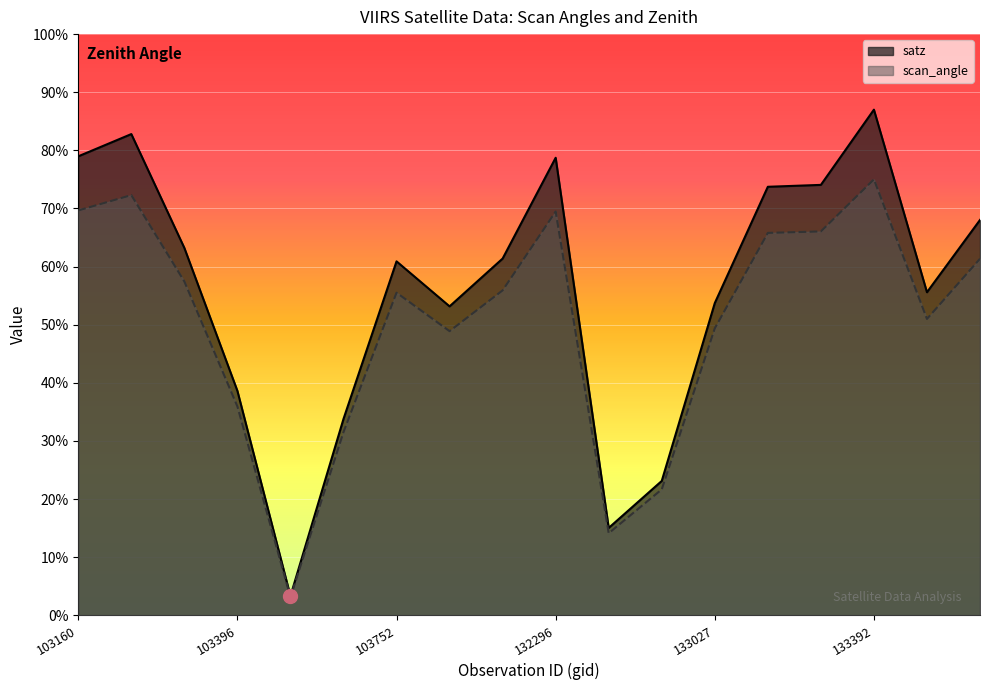

What is the total value across all series at 132123?

117.3